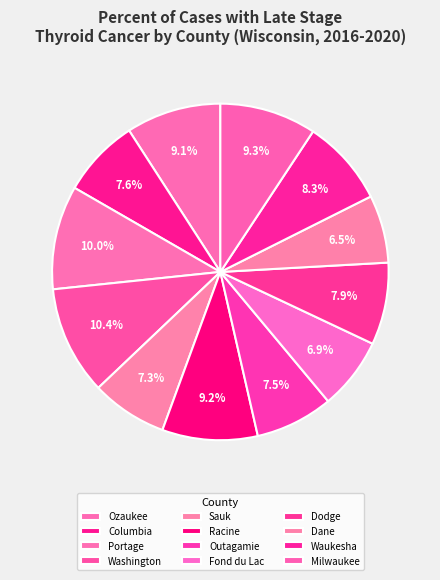

Does Racine account for over 50% of the chart?

No